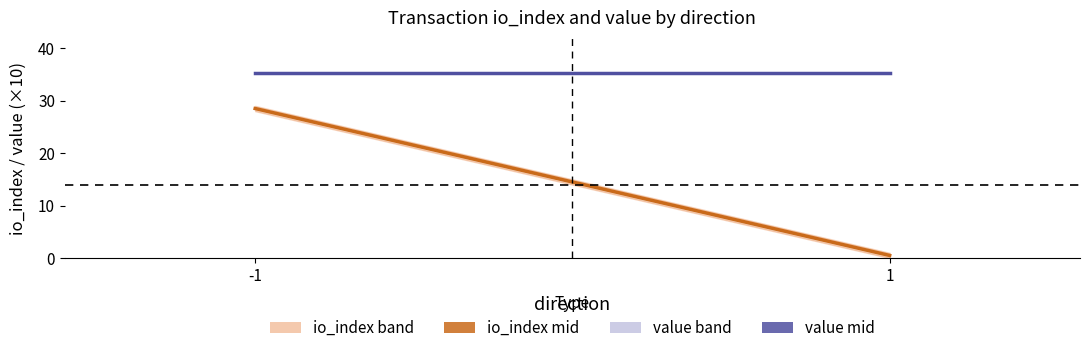

Which category has the lowest value in the value mid series?

-1